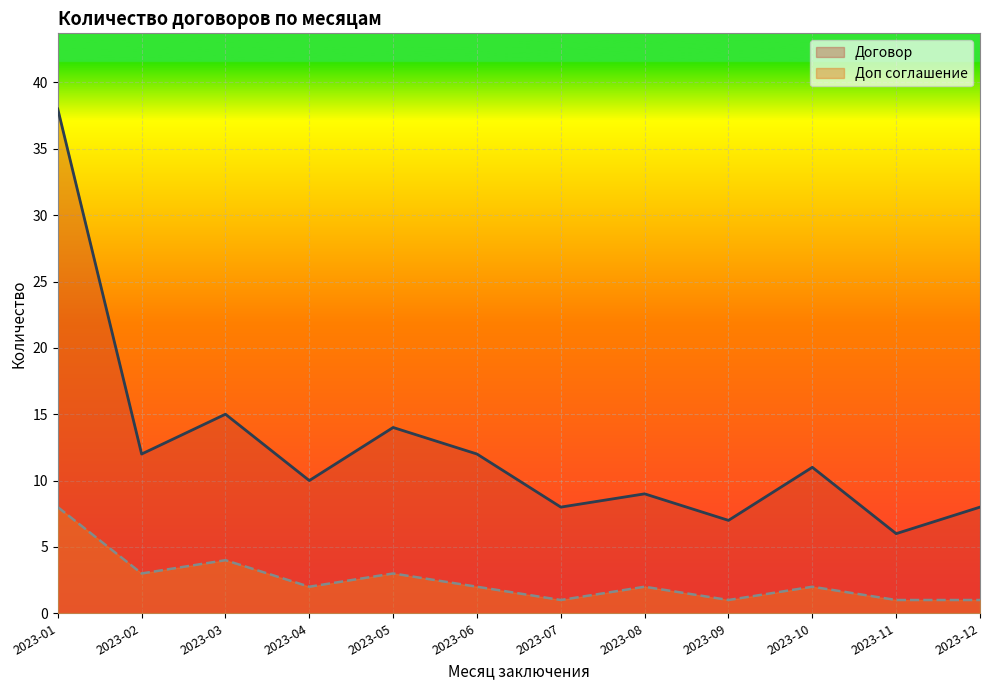

True or false: Договор has more than 2 interior local peaks.

True